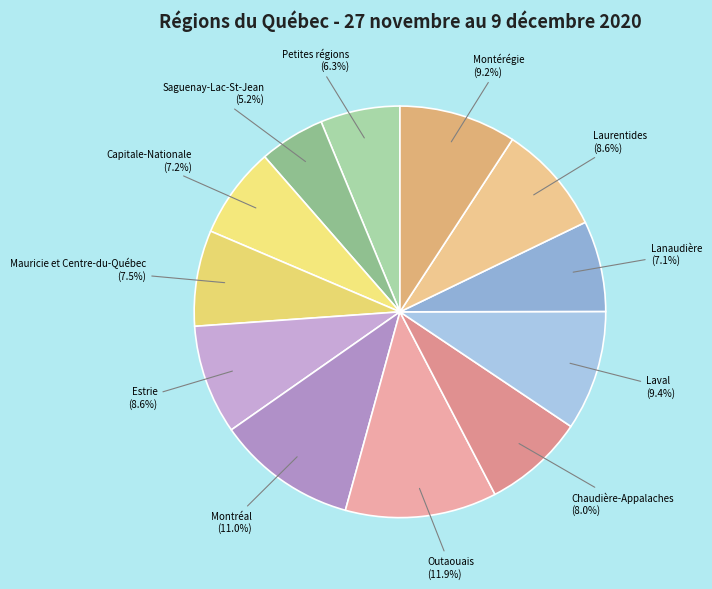

Which has a higher value, Capitale-Nationale (7.2%) or Outaouais (11.9%)?

Outaouais (11.9%)